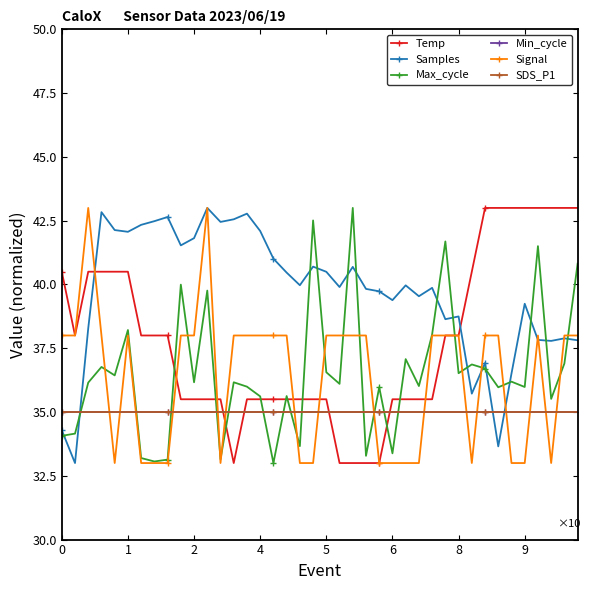

Reading left to right, list all the values displayed in this chart.

Temp: 40.5	38.0	40.5	40.5	40.5	40.5	38.0	38.0	38.0	35.5	35.5	35.5	35.5	33.0	35.5	35.5	35.5	35.5	35.5	35.5	35.5	33.0	33.0	33.0	33.0	35.5	35.5	35.5	35.5	38.0	38.0	40.5	43.0	43.0	43.0	43.0	43.0	43.0	43.0	43.0
Samples: 34.3	33.0	38.3	42.8	42.1	42.1	42.3	42.5	42.6	41.5	41.8	43.0	42.5	42.6	42.8	42.1	41.0	40.5	40.0	40.7	40.5	39.9	40.7	39.8	39.7	39.4	40.0	39.5	39.9	38.6	38.7	35.7	36.9	33.7	36.5	39.2	37.8	37.8	37.9	37.8
Max_cycle: 34.1	34.2	36.2	36.8	36.4	38.2	33.2	33.1	33.1	40.0	36.2	39.8	33.1	36.2	36.0	35.6	33.0	35.6	33.7	42.5	36.6	36.1	43.0	33.3	36.0	33.4	37.1	36.0	38.0	41.7	36.5	36.9	36.7	36.0	36.2	36.0	41.5	35.5	36.9	40.8
Min_cycle: 35.0	35.0	35.0	35.0	35.0	35.0	35.0	35.0	35.0	35.0	35.0	35.0	35.0	35.0	35.0	35.0	35.0	35.0	35.0	35.0	35.0	35.0	35.0	35.0	35.0	35.0	35.0	35.0	35.0	35.0	35.0	35.0	35.0	35.0	35.0	35.0	35.0	35.0	35.0	35.0
Signal: 38.0	38.0	43.0	38.0	33.0	38.0	33.0	33.0	33.0	38.0	38.0	43.0	33.0	38.0	38.0	38.0	38.0	38.0	33.0	33.0	38.0	38.0	38.0	38.0	33.0	33.0	33.0	33.0	38.0	38.0	38.0	33.0	38.0	38.0	33.0	33.0	38.0	33.0	38.0	38.0
SDS_P1: 35.0	35.0	35.0	35.0	35.0	35.0	35.0	35.0	35.0	35.0	35.0	35.0	35.0	35.0	35.0	35.0	35.0	35.0	35.0	35.0	35.0	35.0	35.0	35.0	35.0	35.0	35.0	35.0	35.0	35.0	35.0	35.0	35.0	35.0	35.0	35.0	35.0	35.0	35.0	35.0